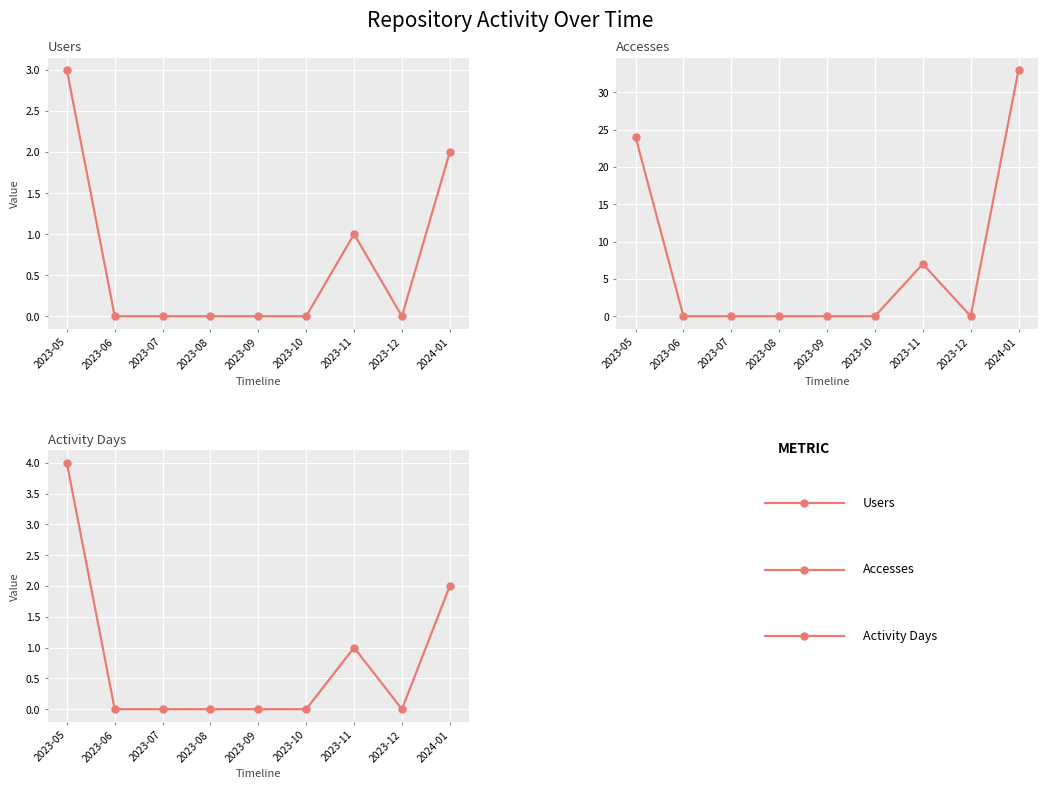

At which label is Activity Days closest to 2?

2024-01